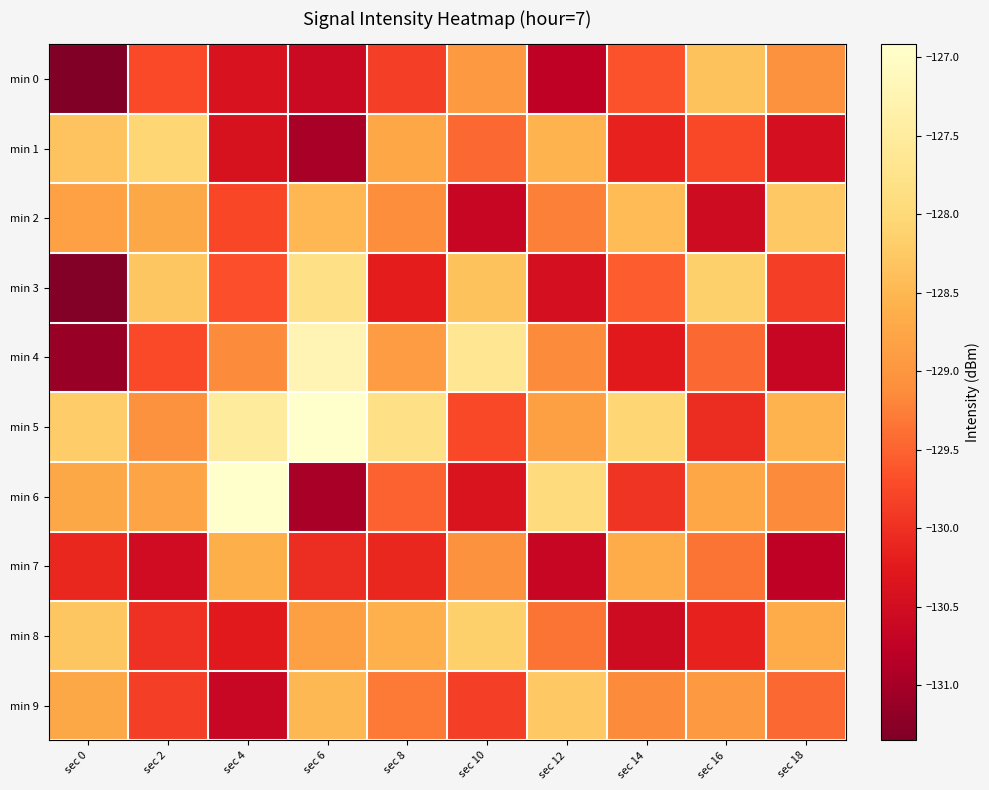

Which series changed the most between sec 6 and sec 12?

min 6